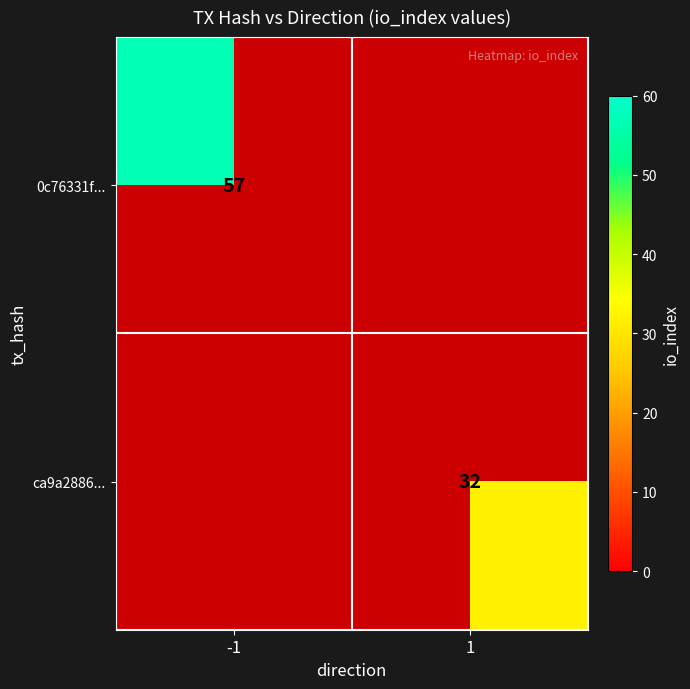

True or false: 0c76331f... has a value of 87.0 at -1.

False